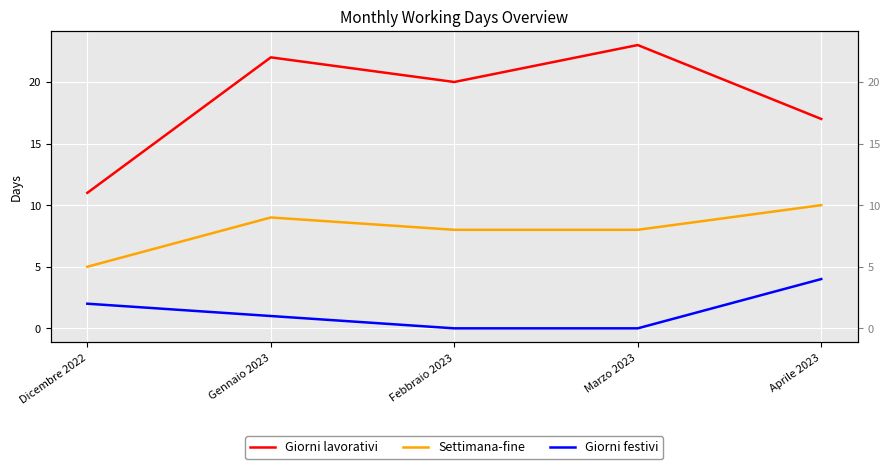

Rank the series at Aprile 2023 from highest to lowest value.

Giorni lavorativi, Settimana-fine, Giorni festivi